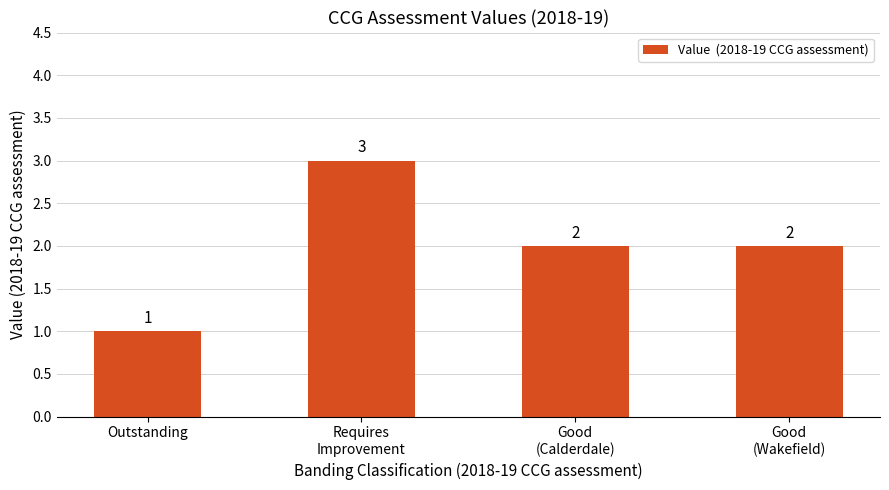

Which category has the highest value across all series?

Requires
Improvement